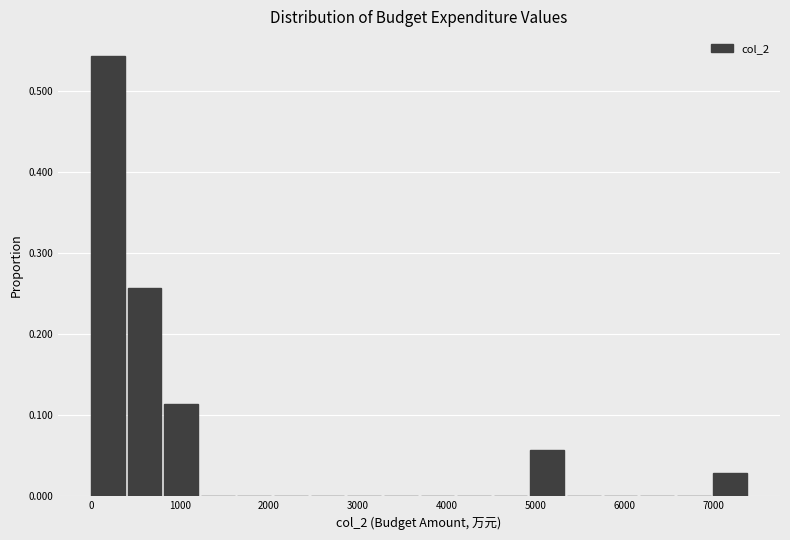

Reading left to right, list every bar in this chart as the range it spans on the x-axis followed by its height. Neither the bar edges nor the heights are printed on the chart, so give them approximately, as read against the axes.

0 to 400: 0.54
400 to 800: 0.26
800 to 1200: 0.11
1200 to 1600: 0
1600 to 2100: 0
2100 to 2500: 0
2500 to 2900: 0
2900 to 3300: 0
3300 to 3700: 0
3700 to 4100: 0
4100 to 4500: 0
4500 to 4900: 0
4900 to 5400: 0.06
5400 to 5800: 0
5800 to 6200: 0
6200 to 6600: 0
6600 to 7000: 0
7000 to 7400: 0.03